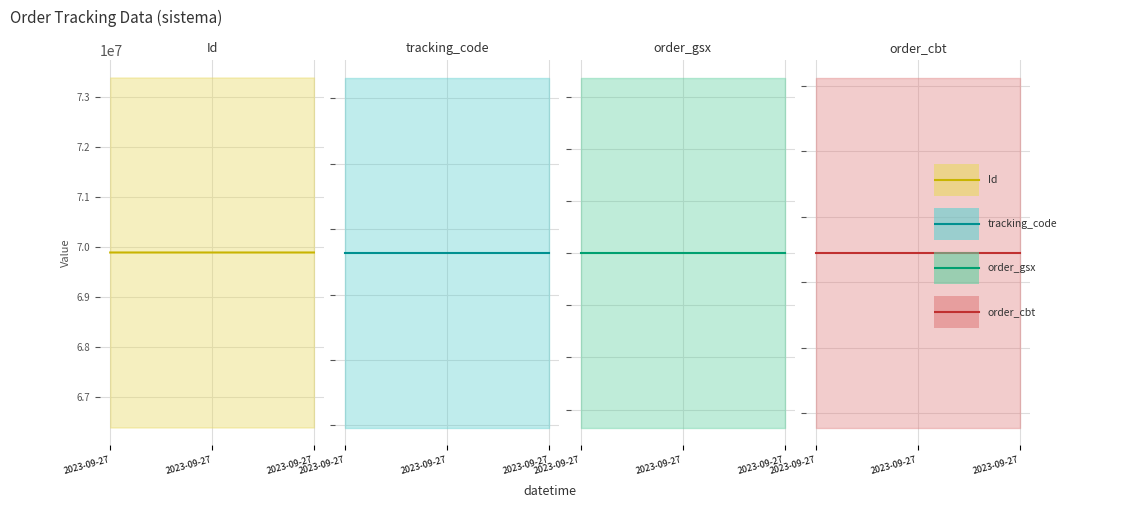

What is the difference between the second highest and minimum values in the Id series?

1.0